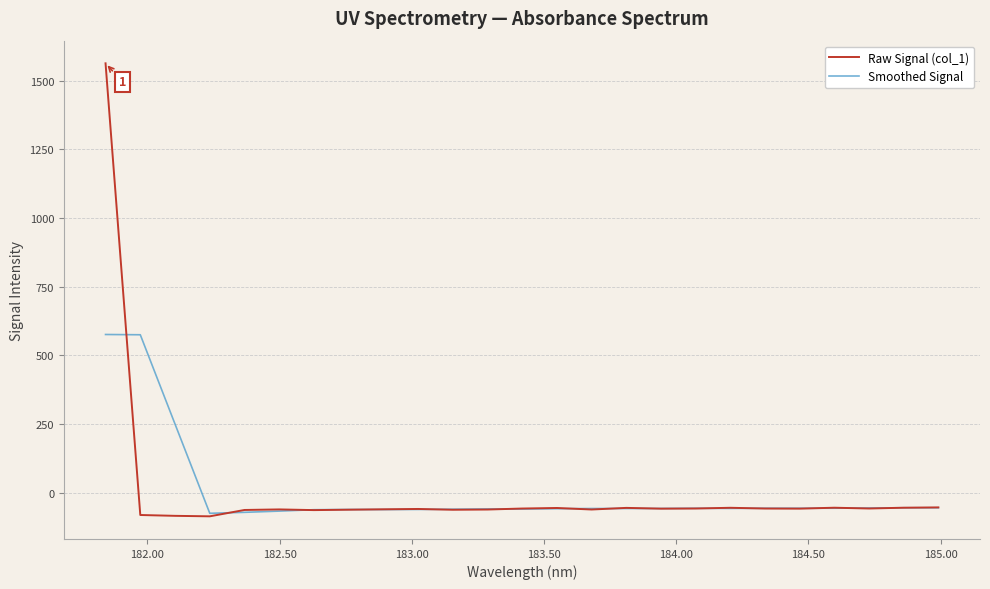

How many categories are shown in the chart?

25